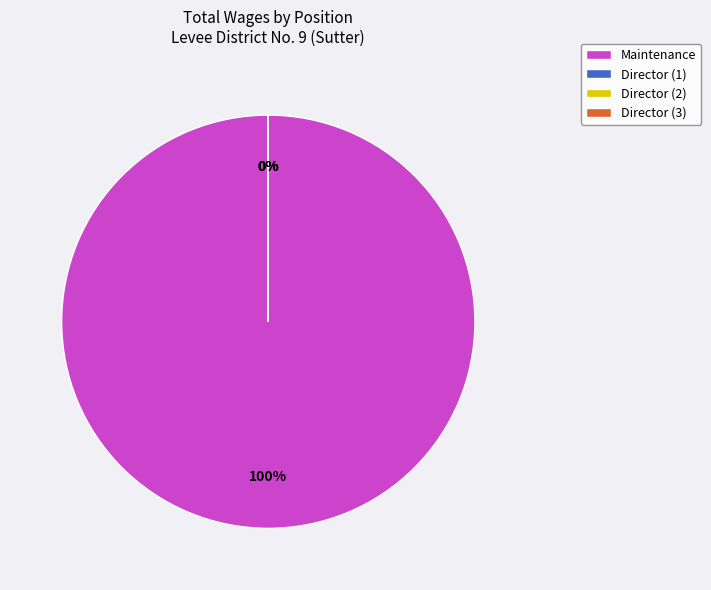

Rank the categories by value from lowest to highest.

Director, Director, Director, Maintenance